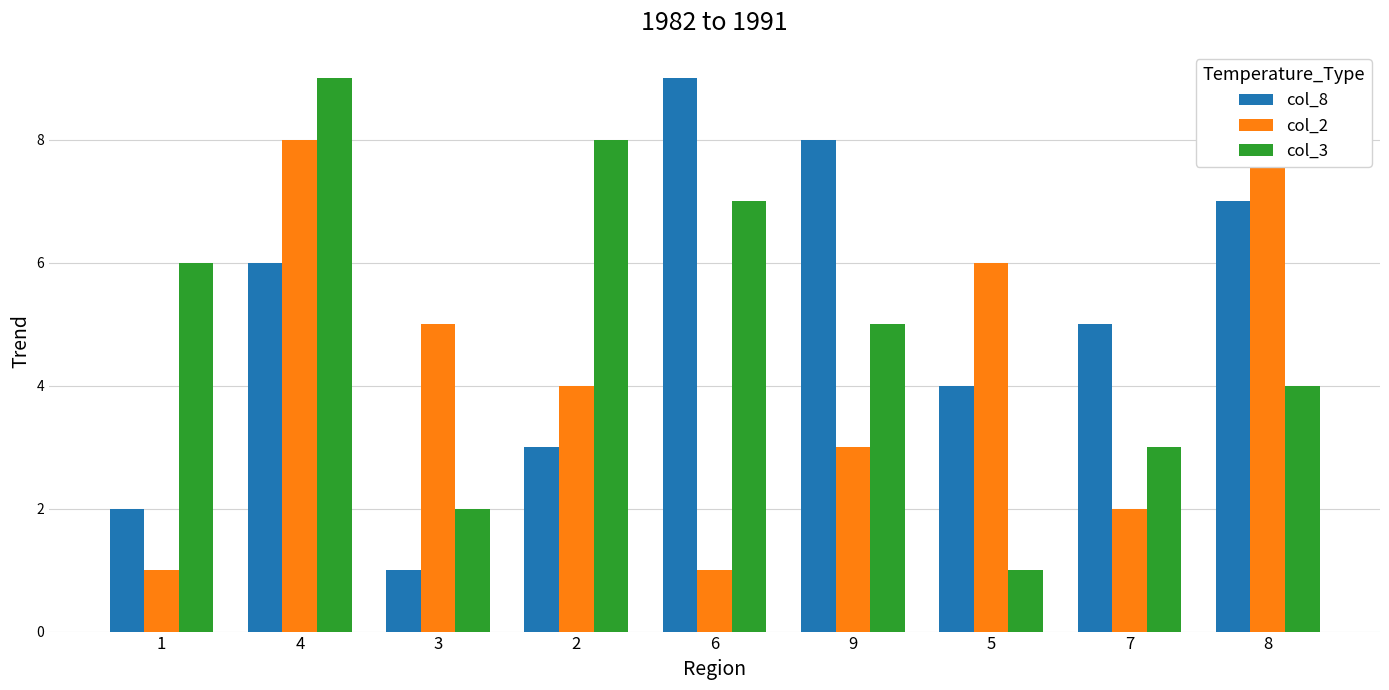

What is the value of the col_3 bar at the 9th from the left?

4